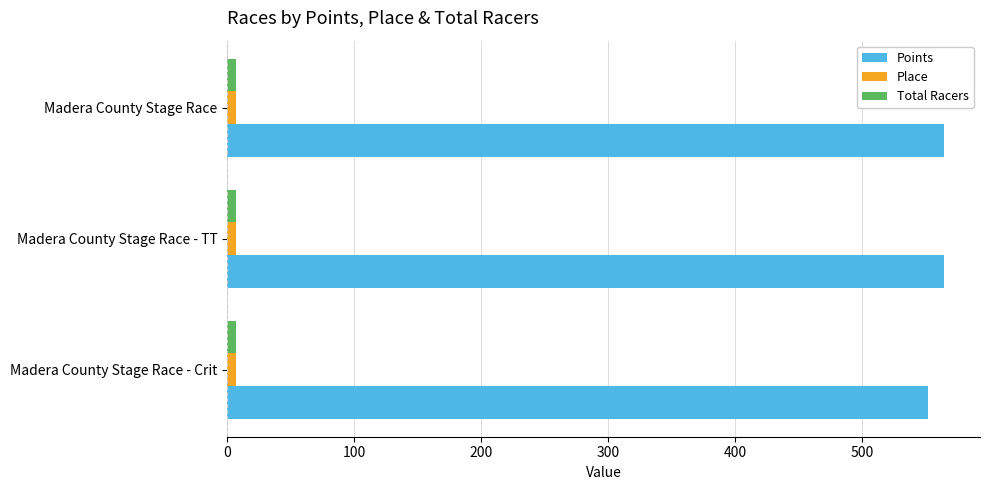

Which series has the largest total across all categories?

Points